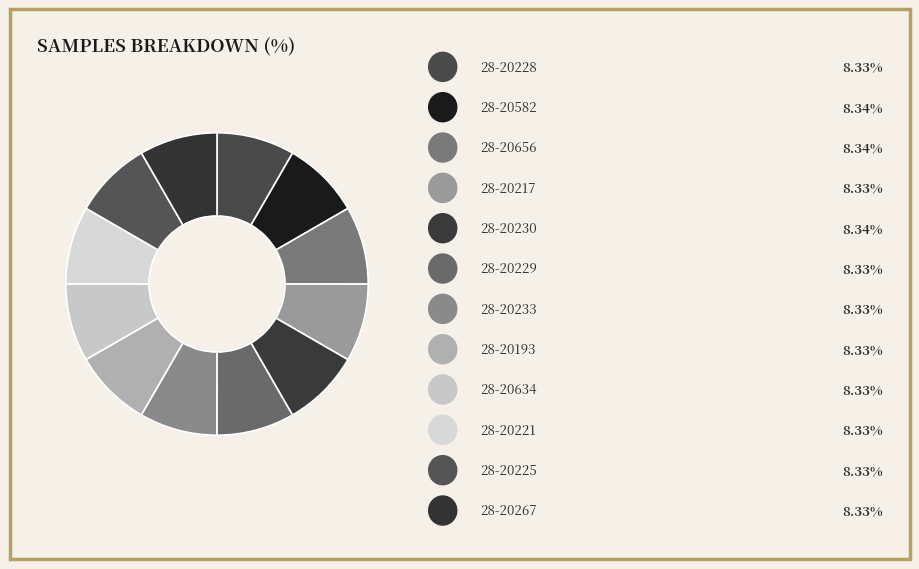

Count the number of slices in the pie.

12